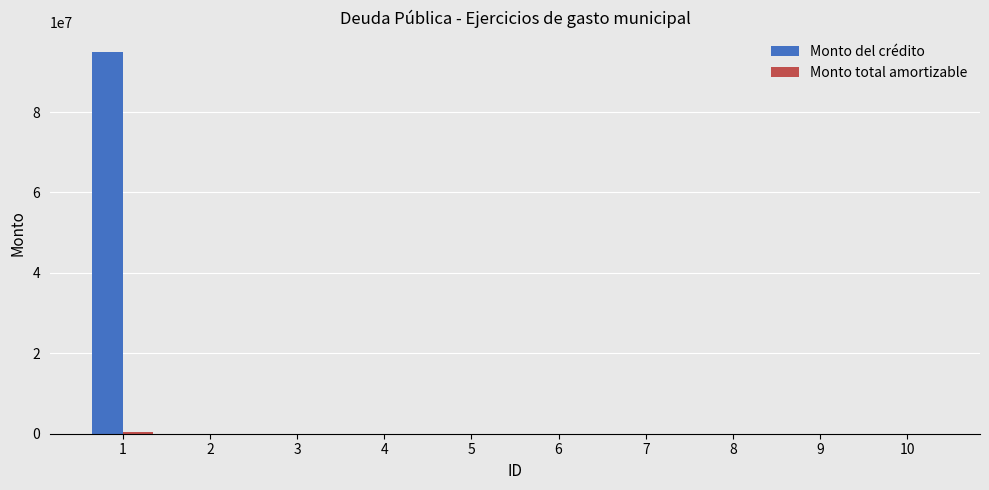

At which category is the sum across all series the highest?

1